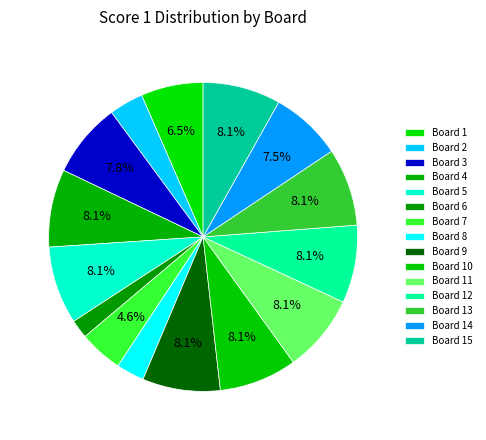

What is the largest slice in the pie chart?

Board 4